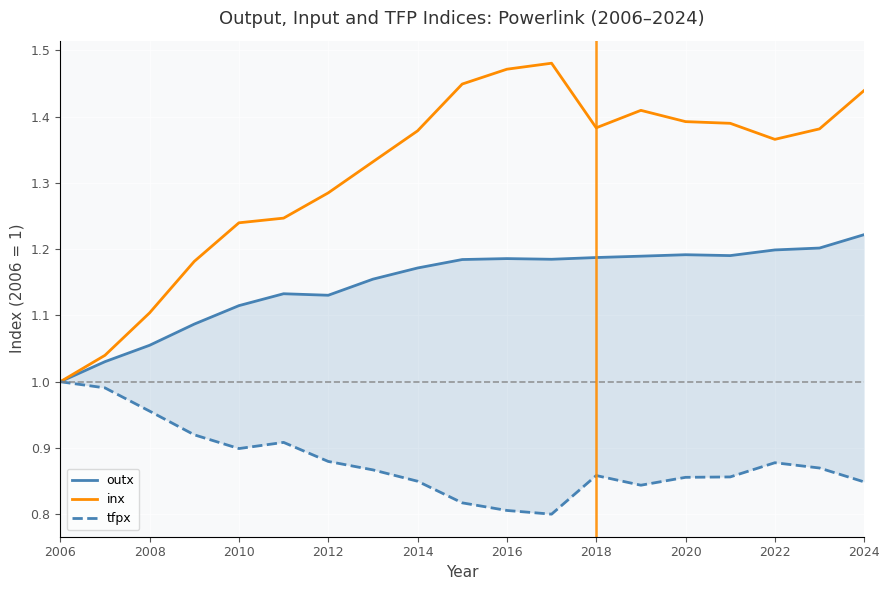

True or false: inx and outx intersect in this chart.

False